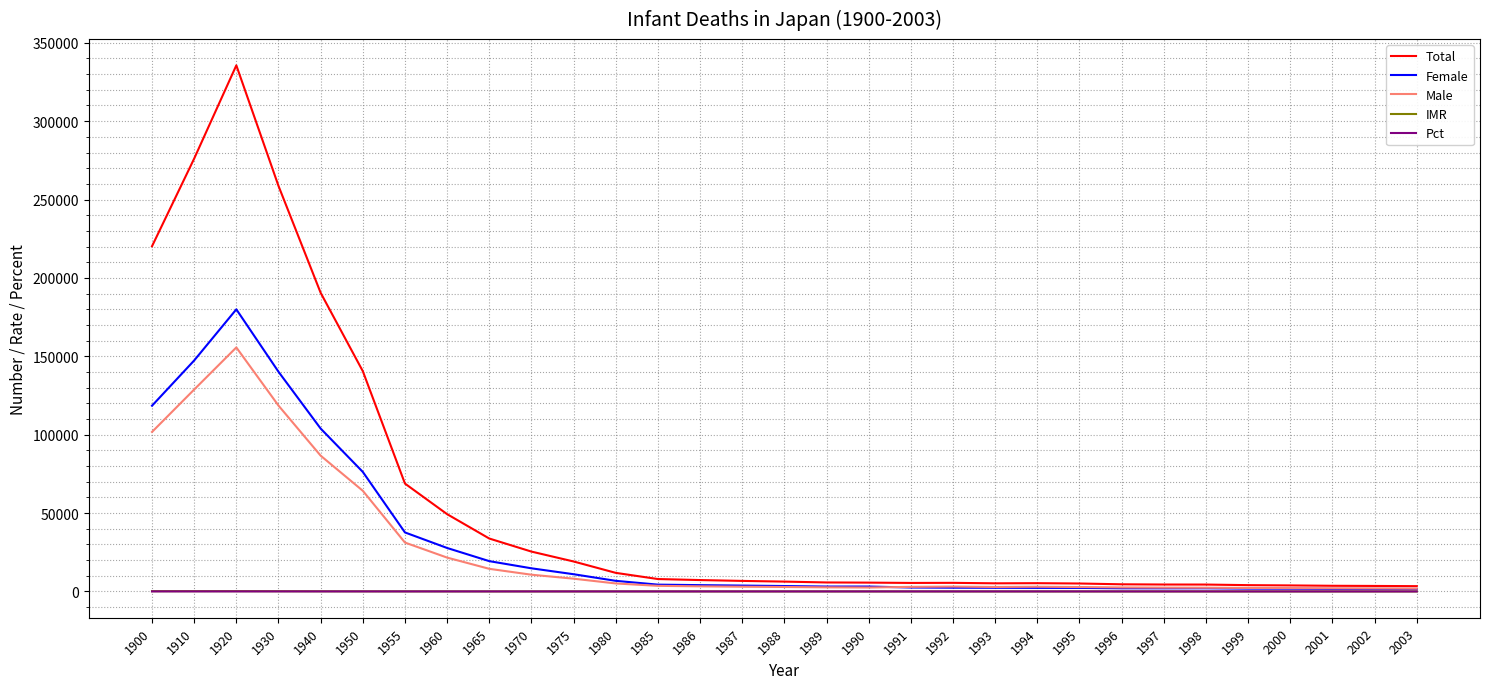

At which category is the sum across all series the highest?

1920